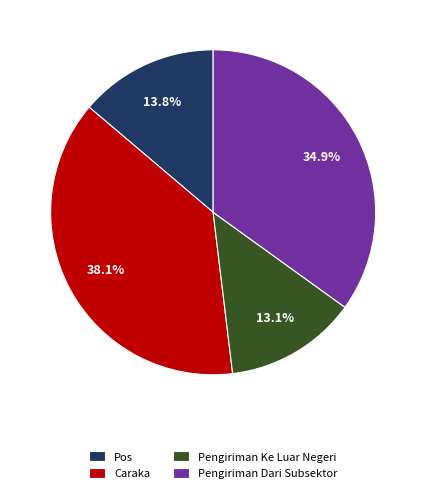

Does Caraka account for over 50% of the chart?

No